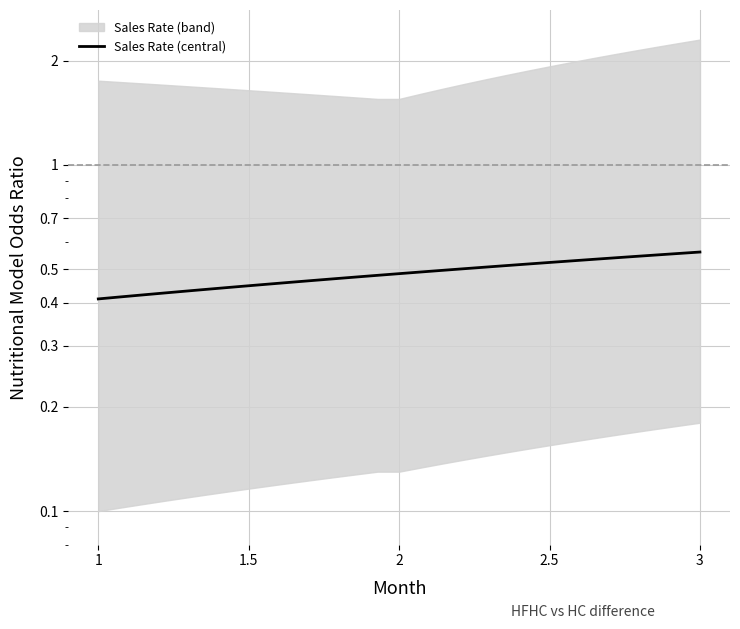

Reading left to right, what are all the values shown in this chart?

0.4	0.4	0.4	0.4	0.4	0.4	0.4	0.4	0.5	0.5	0.5	0.5	0.5	0.5	0.5	0.5	0.5	0.5	0.5	0.5	0.5	0.5	0.5	0.5	0.5	0.5	0.5	0.6	0.6